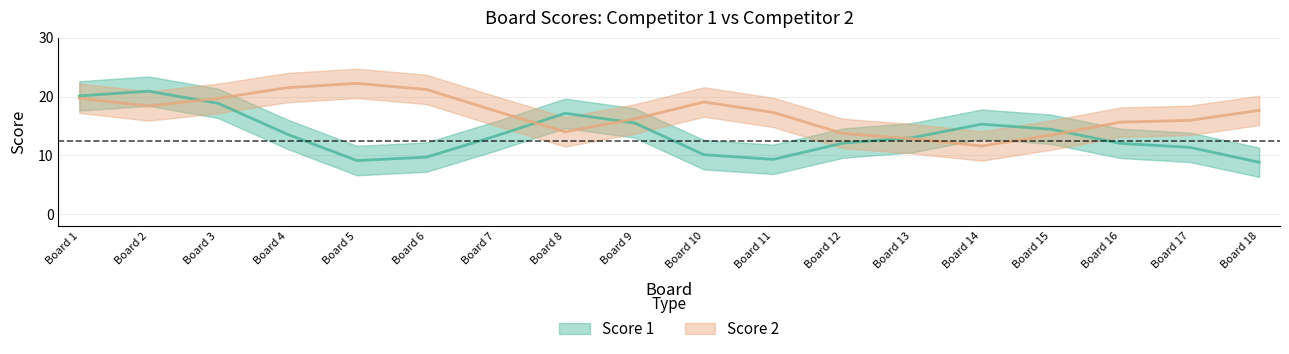

The Score 1 series shows 0 at 13. True or false?

True